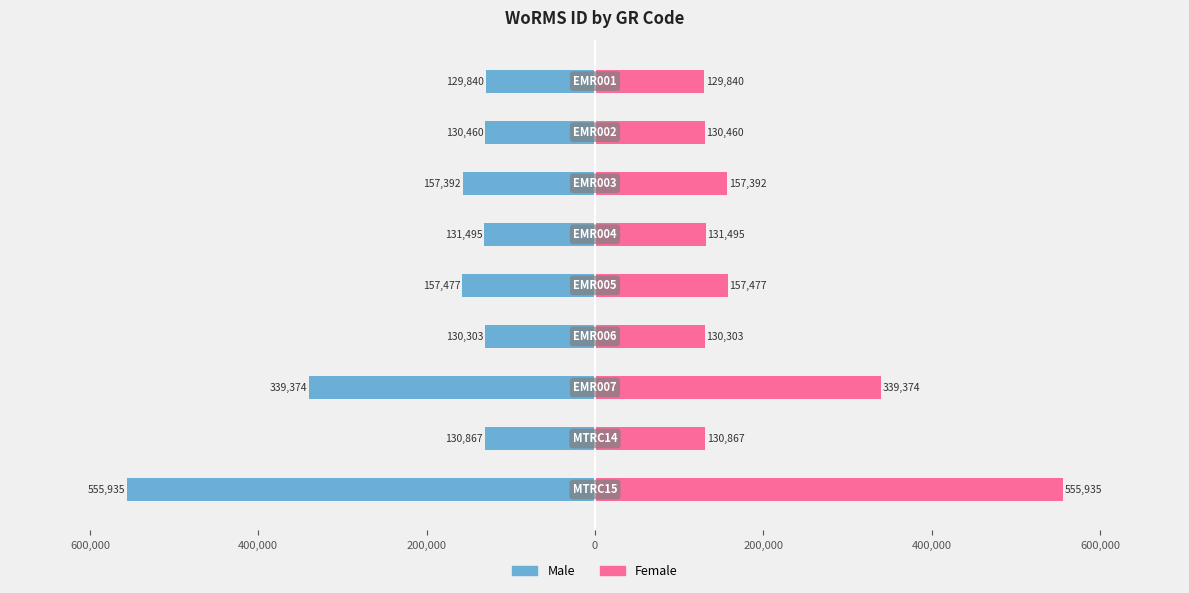

Reading right to left, extract all data points from this chart.

Male: -555935	-130867	-339374	-130303	-157477	-131495	-157392	-130460	-129840
Female: 555935	130867	339374	130303	157477	131495	157392	130460	129840